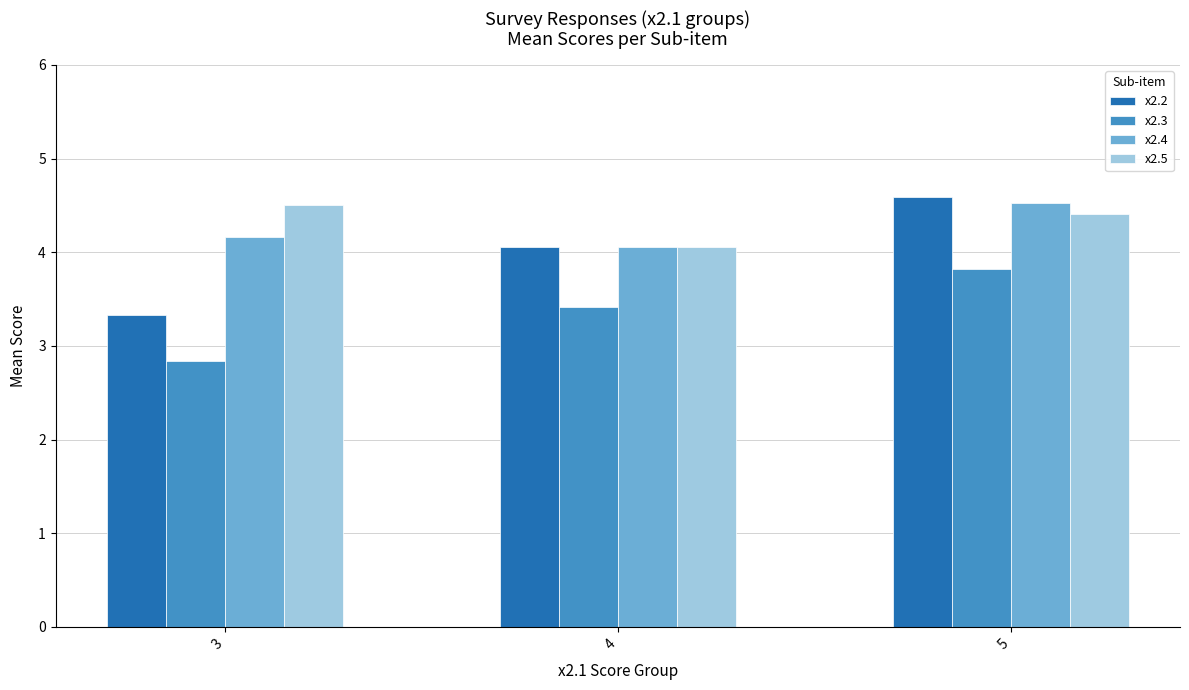

Reading left to right, extract all data points from this chart.

x2.2: 3.3	4.1	4.6
x2.3: 2.8	3.4	3.8
x2.4: 4.2	4.1	4.5
x2.5: 4.5	4.1	4.4